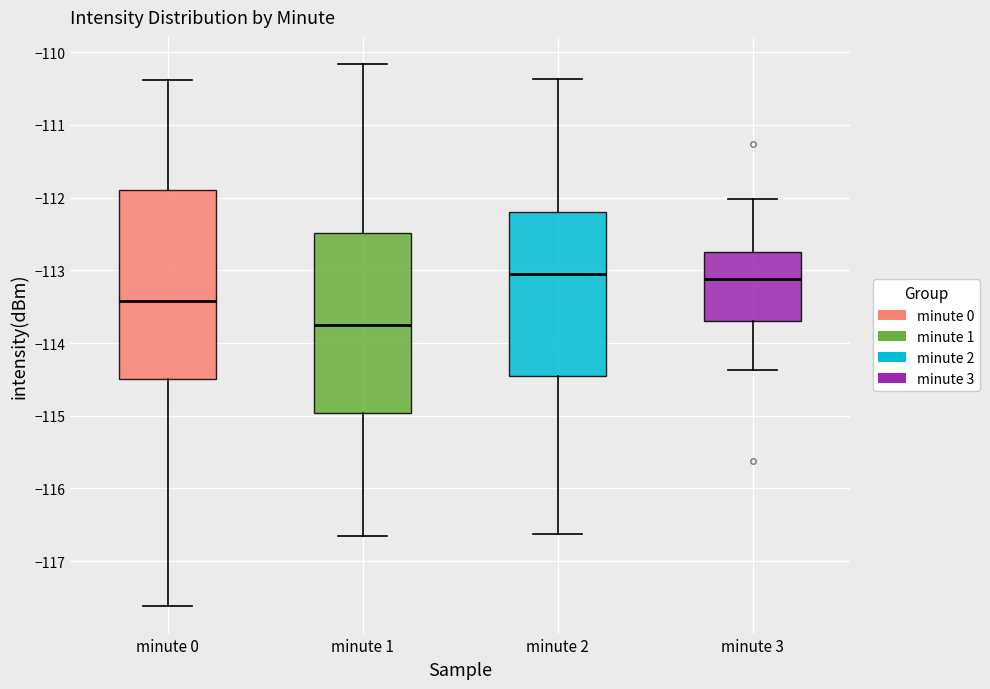

Reading left to right, transcribe this box plot: for each box, give where its median line is, the range the box spans, and where its two whiskers end, as read against the y-axis. The values are not printed on the chart, so give them approximately, as read against the axis.

minute 0: median -113.4, box -114.5 to -111.9, whiskers -117.6 to -110.4
minute 1: median -113.7, box -115.0 to -112.5, whiskers -116.7 to -110.2
minute 2: median -113.0, box -114.5 to -112.2, whiskers -116.6 to -110.4
minute 3: median -113.1, box -113.7 to -112.7, whiskers -114.4 to -112.0